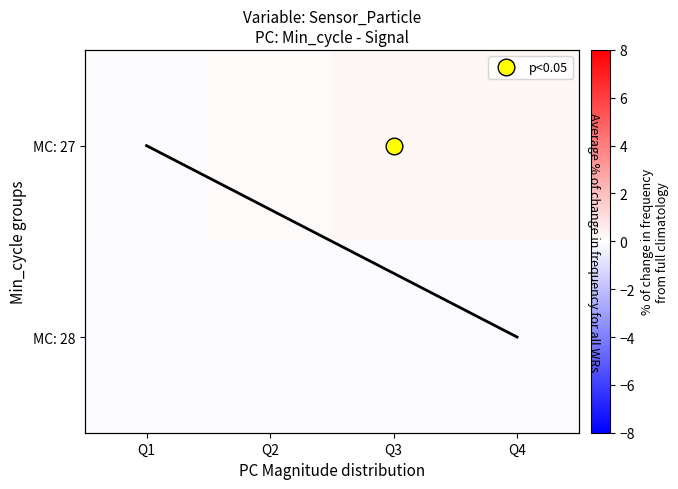

What is the sum of the MC: 28 values at Q1 and Q3?

-0.3